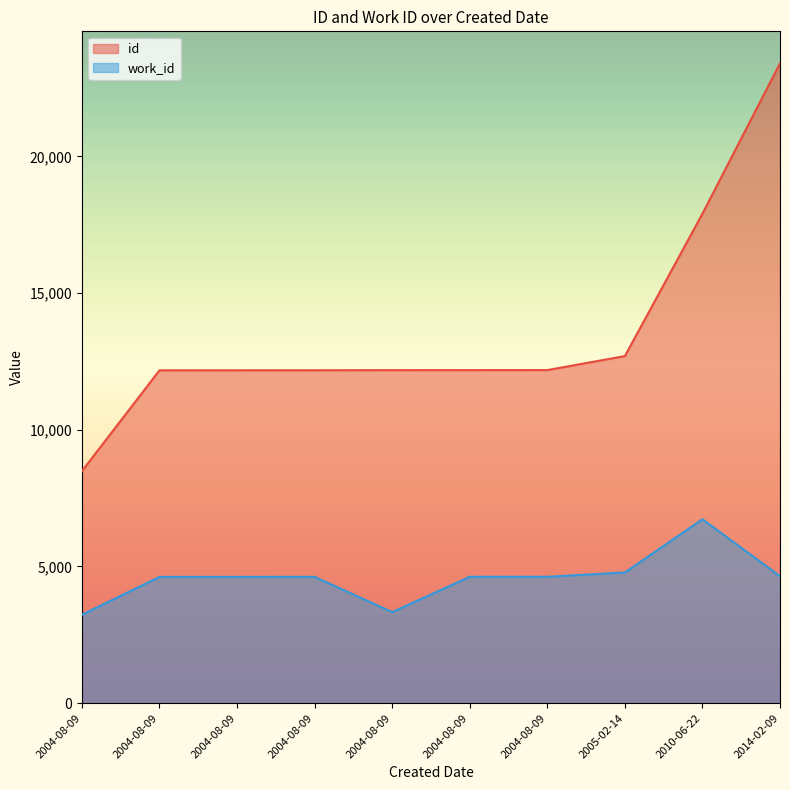

True or false: work_id and id intersect in this chart.

False